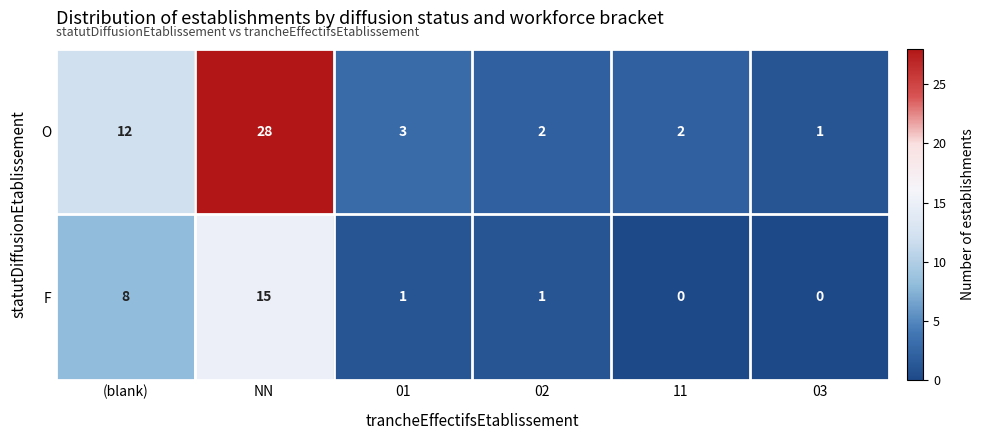

What is the difference between the highest and lowest values at 02?

1